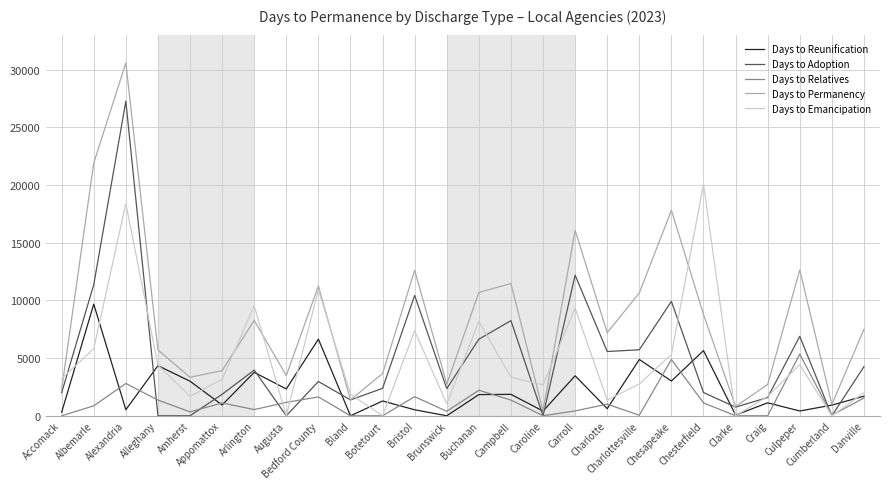

Between which two adjacent categories do Days to Reunification and Days to Emancipation first intersect?

Accomack and Albemarle